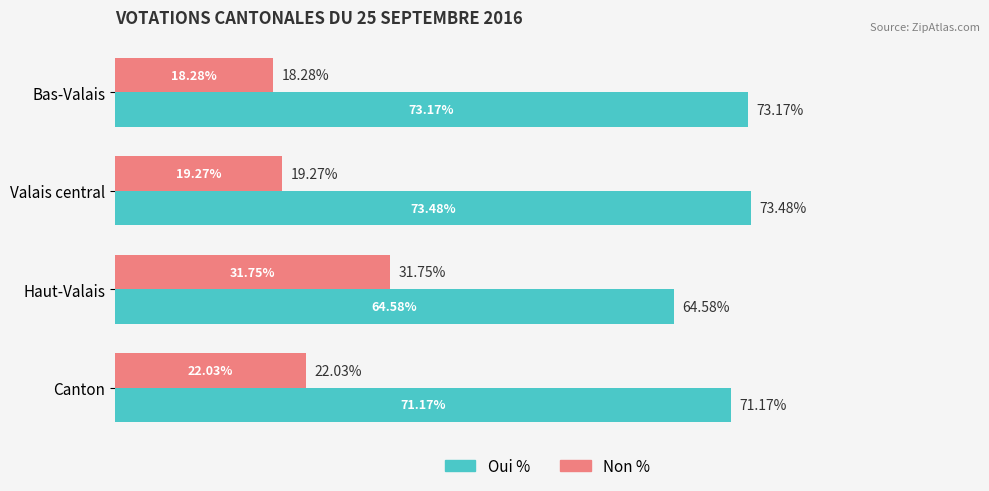

Which series changed the most between Haut-Valais and Canton?

Non %